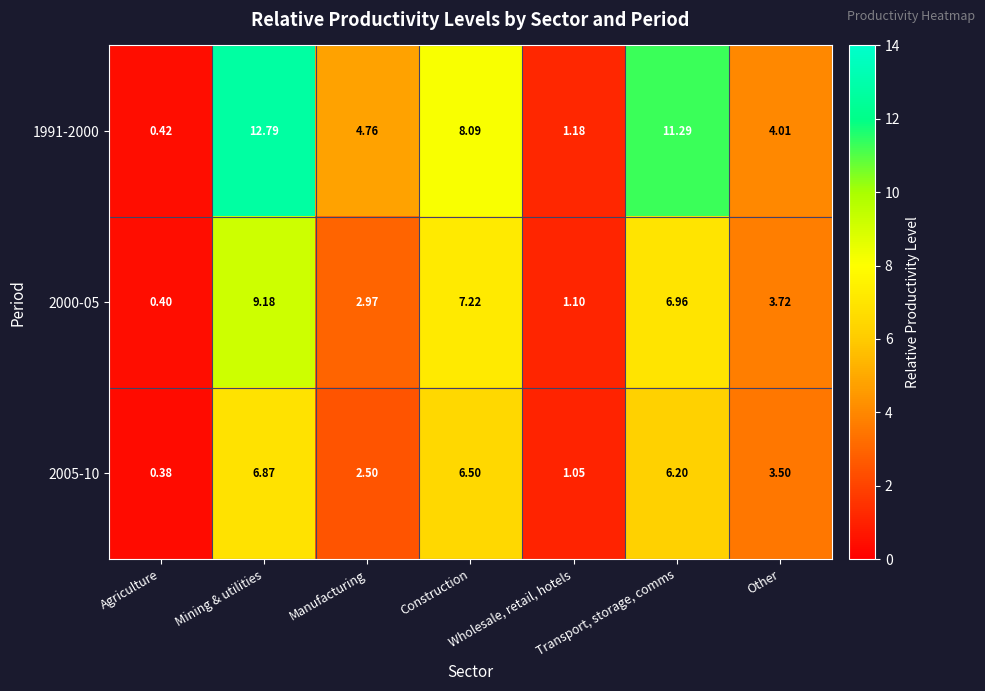

Count the number of categories in the chart.

7